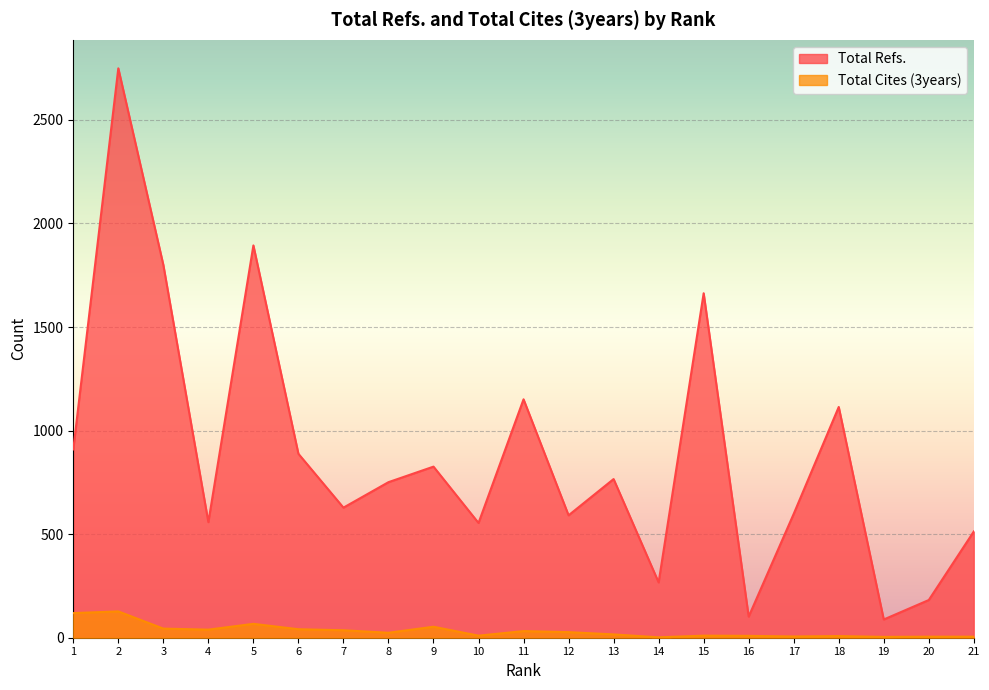

At how many categories does at least one series exceed 859?

8